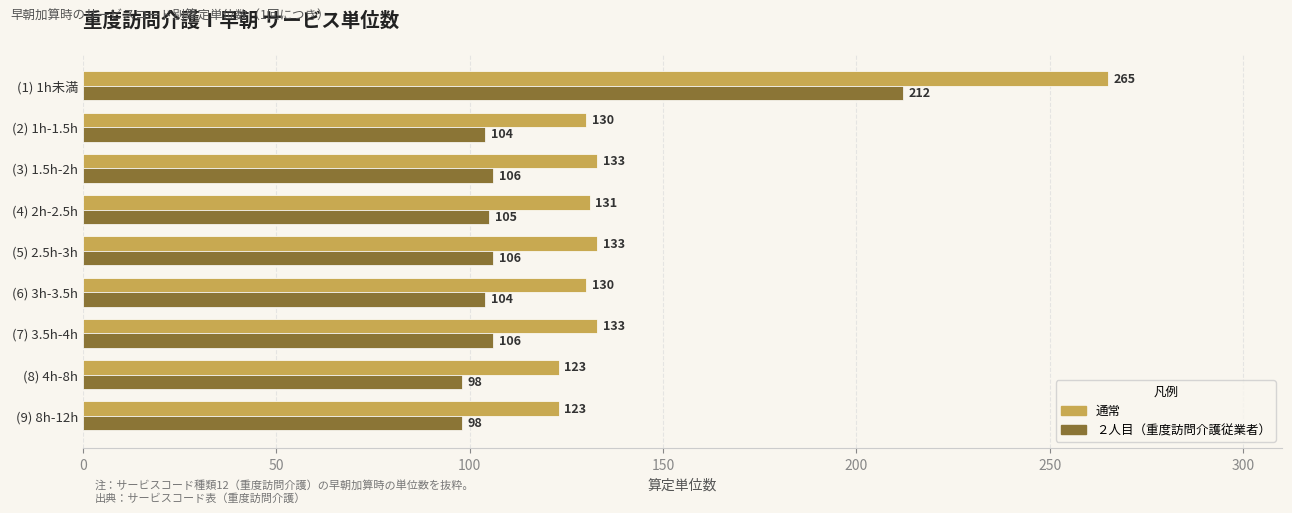

What is the greatest value displayed?

265